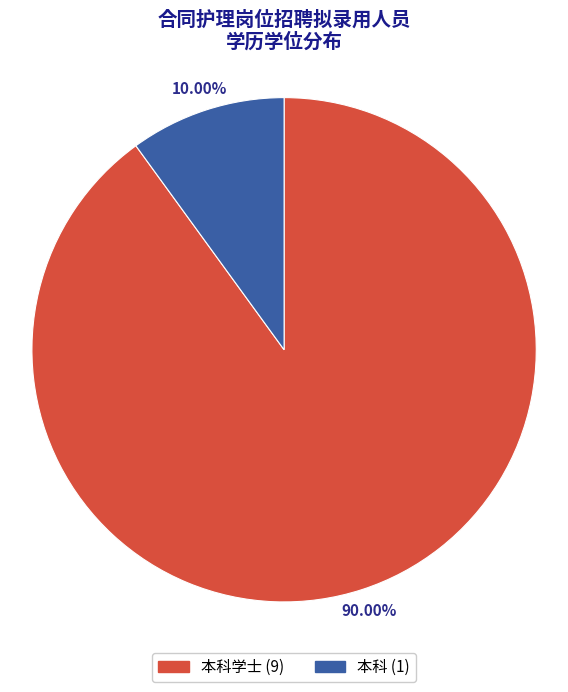

Does any single category account for the majority?

Yes